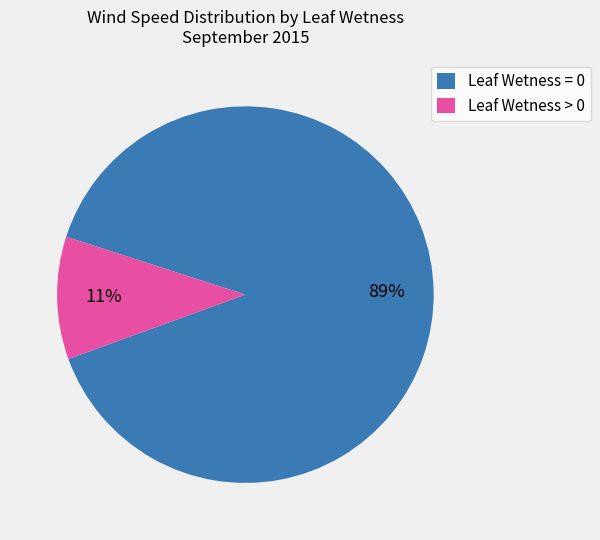

To the nearest percent, what is the average slice percentage?

50%